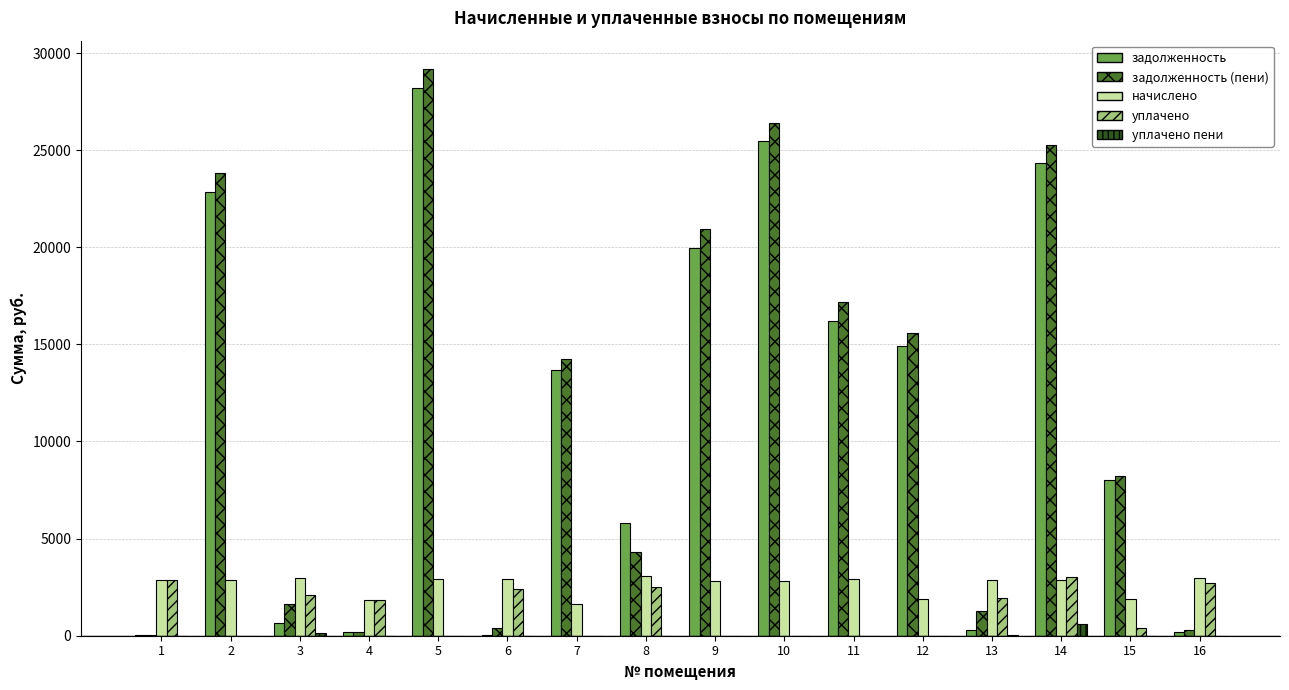

Between 9 and 14, which series saw the biggest shift?

задолженность (пени)